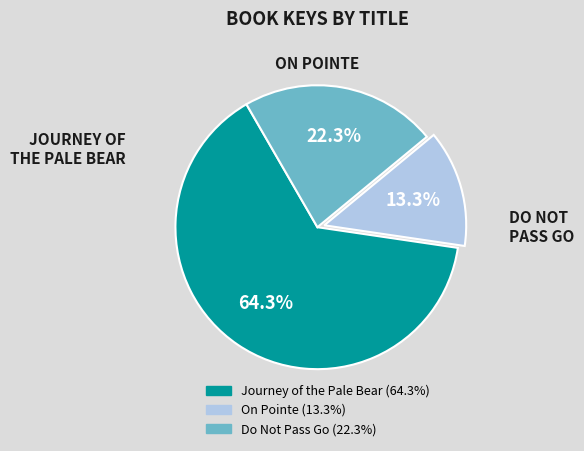

What is the majority slice?

Journey of the Pale Bear